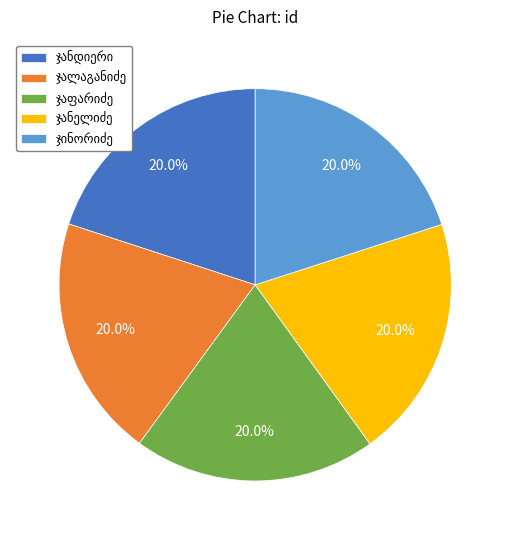

Is there any slice that represents more than half of the pie?

No